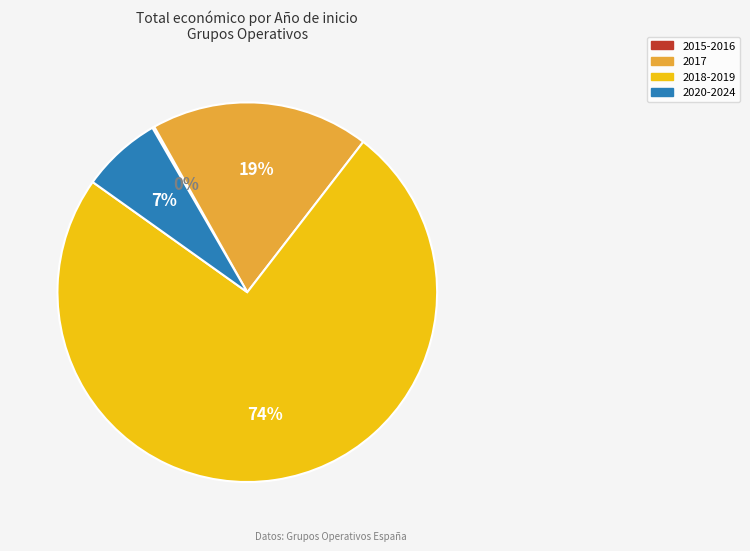

Does any single category account for the majority?

Yes